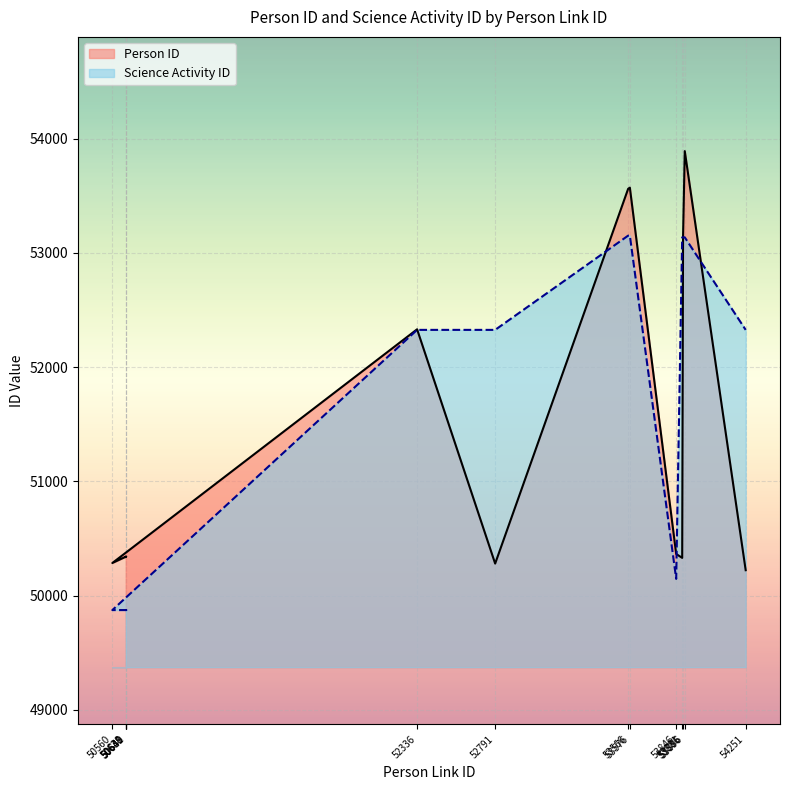

True or false: Person ID has more than 1 interior local peaks.

True